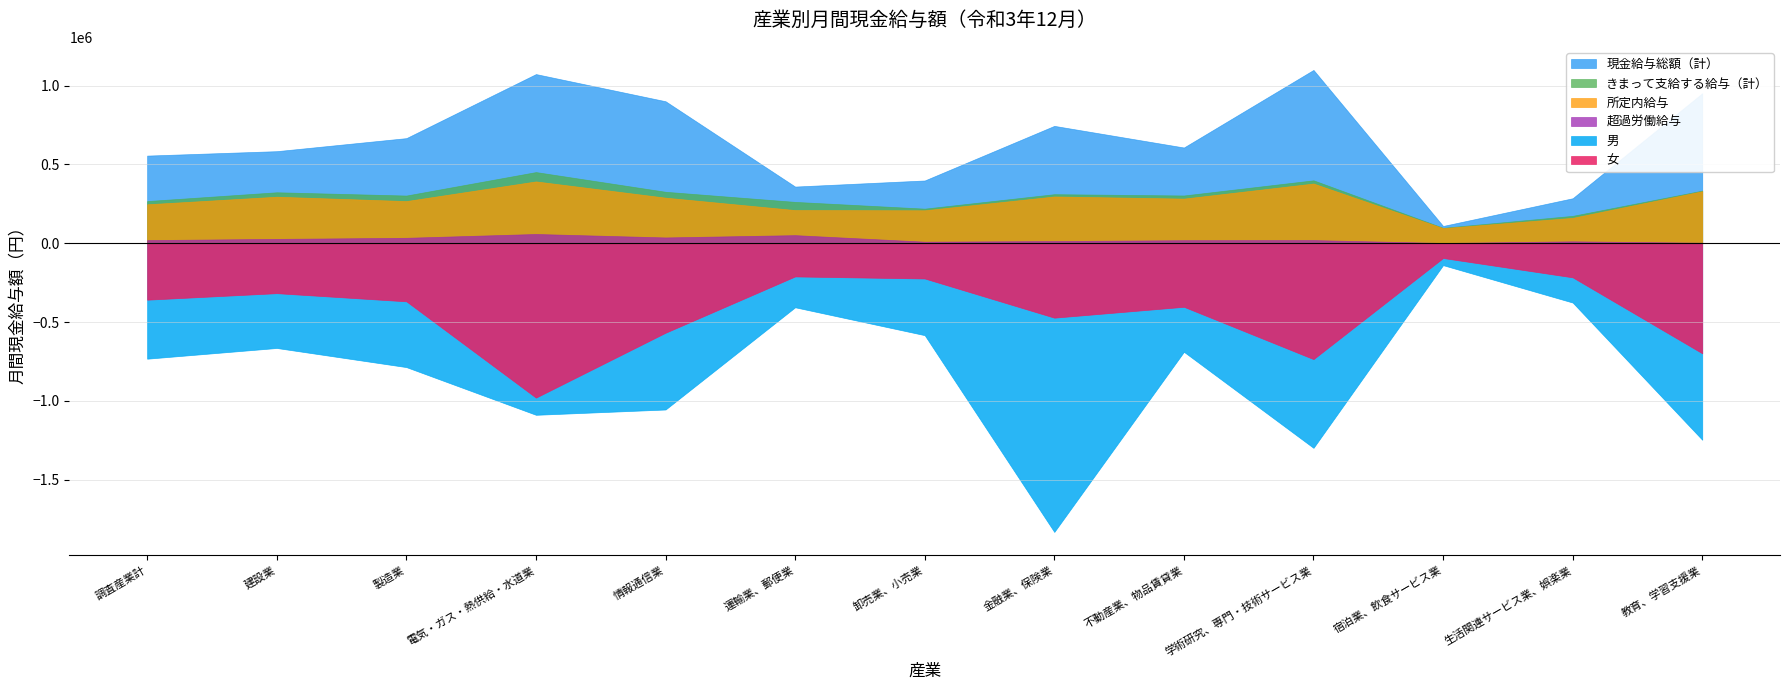

Rank the series by their maximum value, from highest to lowest.

現金給与総額（計）, きまって支給する給与（計）, 所定内給与, 超過労働給与, 女, 男